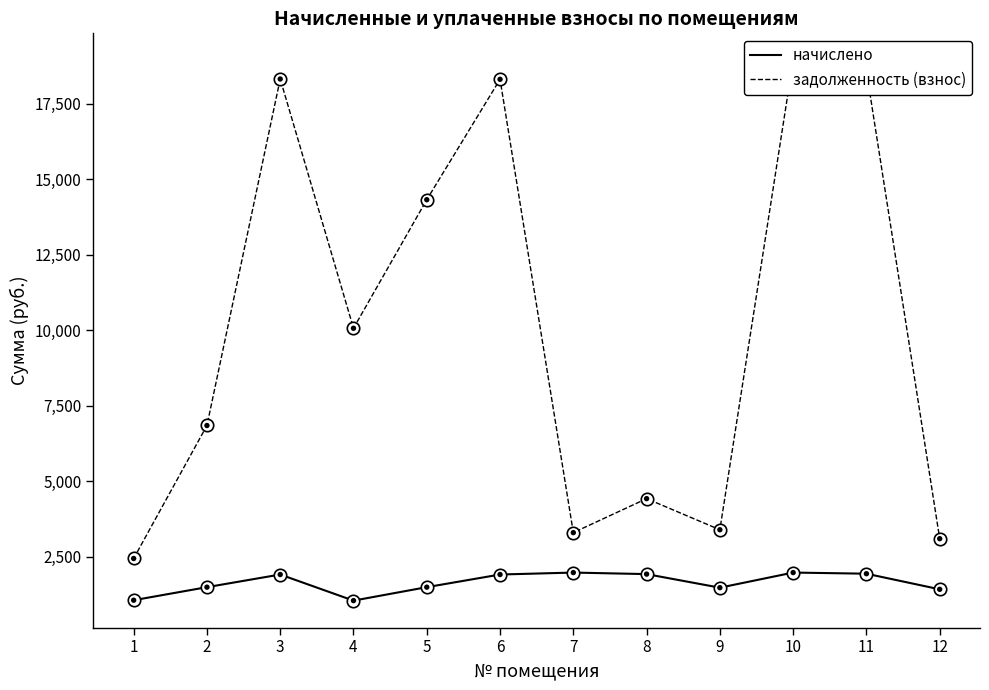

At which category is the sum across all series the highest?

10